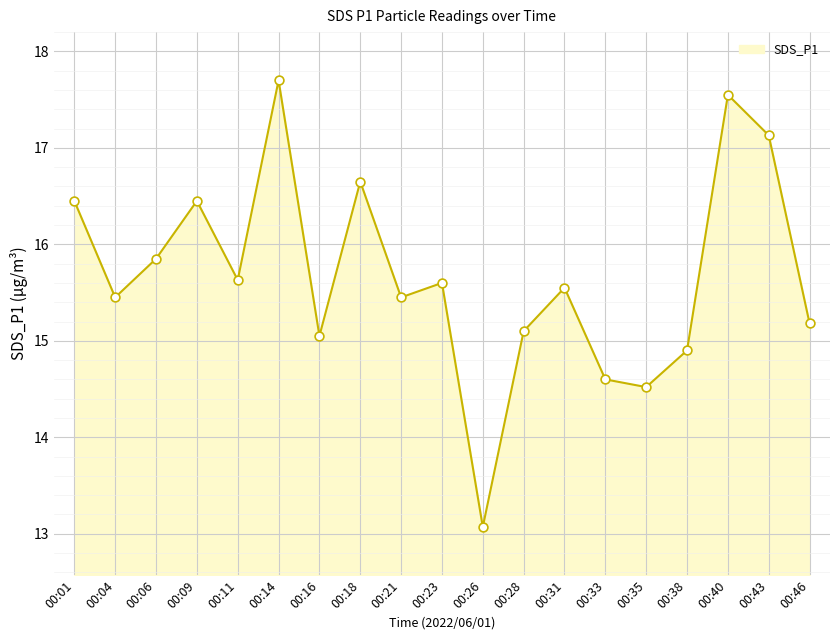

What is the change in value from 00:01 to 00:35?

-1.9